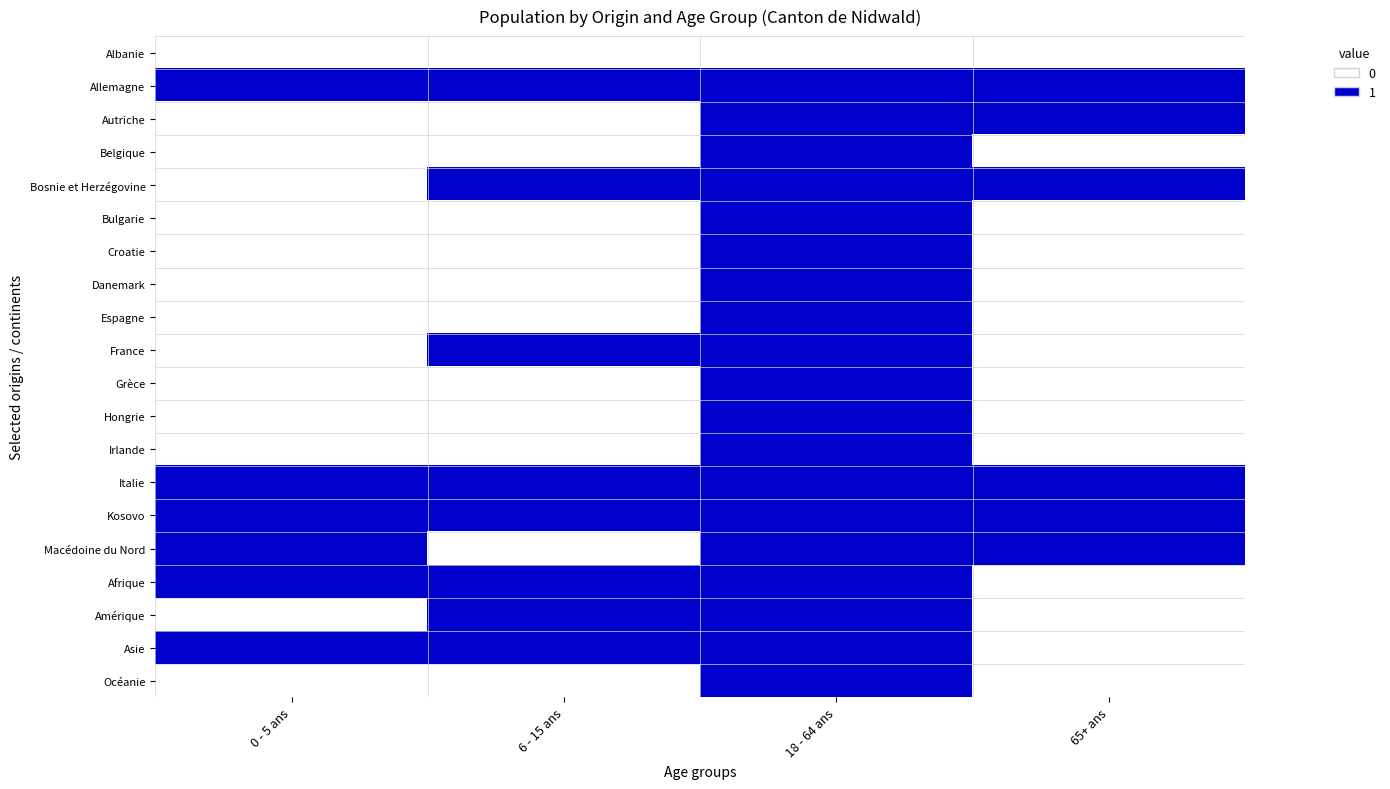

What is the difference between the highest and lowest values at 6 - 15 ans?

1